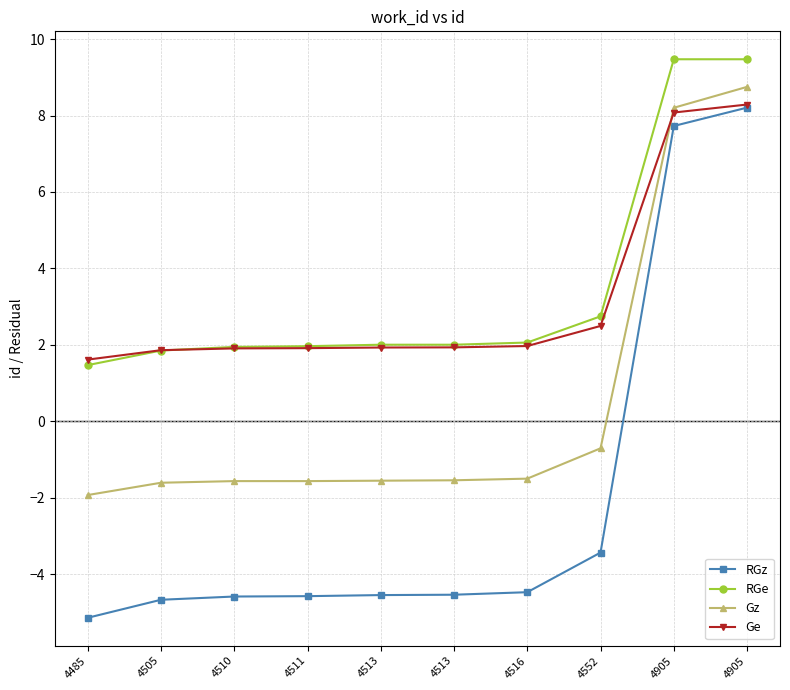

Reading left to right, extract all data points from this chart.

RGz: -5.1	-4.7	-4.6	-4.6	-4.5	-4.5	-4.5	-3.4	7.7	8.2
RGe: 1.5	1.9	1.9	2.0	2.0	2.0	2.1	2.7	9.5	9.5
Gz: -1.9	-1.6	-1.6	-1.6	-1.6	-1.5	-1.5	-0.7	8.2	8.7
Ge: 1.6	1.9	1.9	1.9	1.9	1.9	2.0	2.5	8.1	8.3